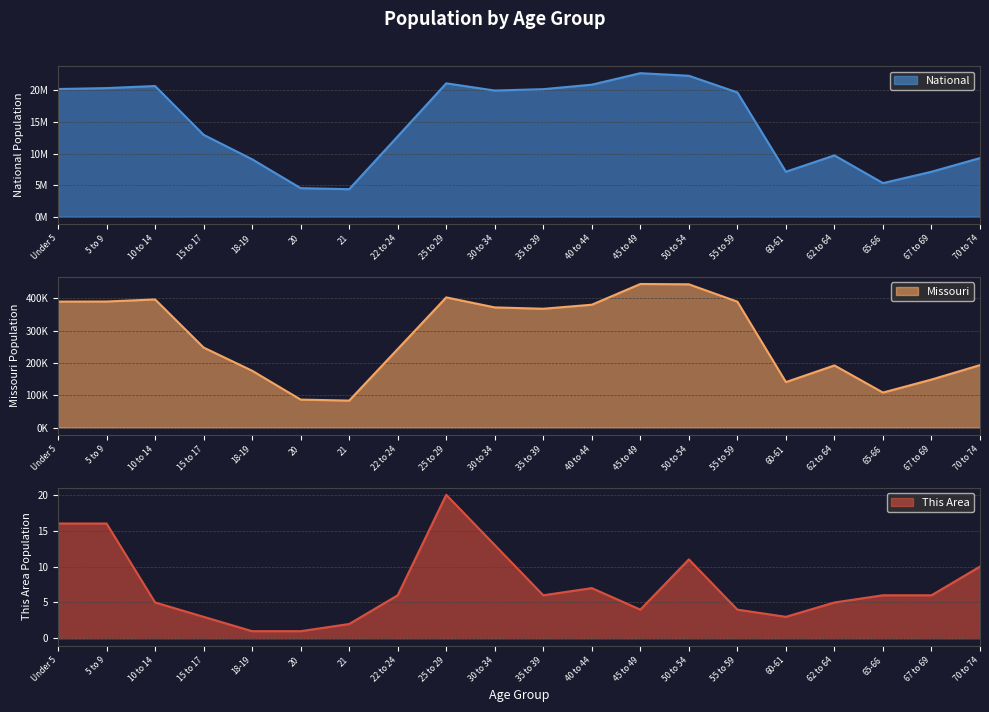

What is the sum of the Missouri values at 67 to 69 and 62 to 64?

341122